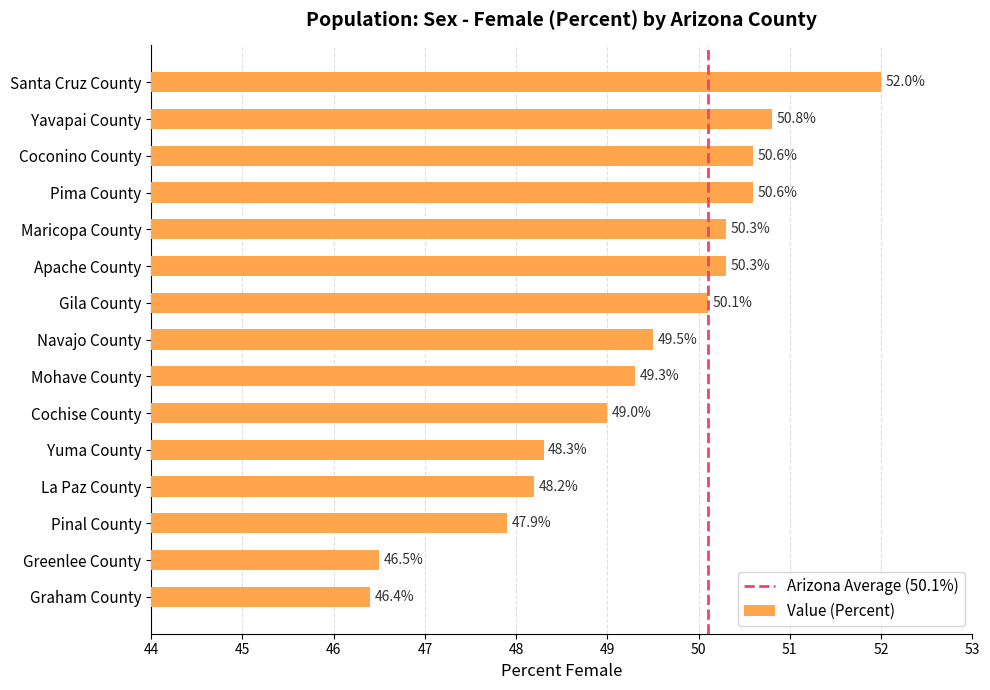

What is the change in value from La Paz County to Graham County?

-1.8